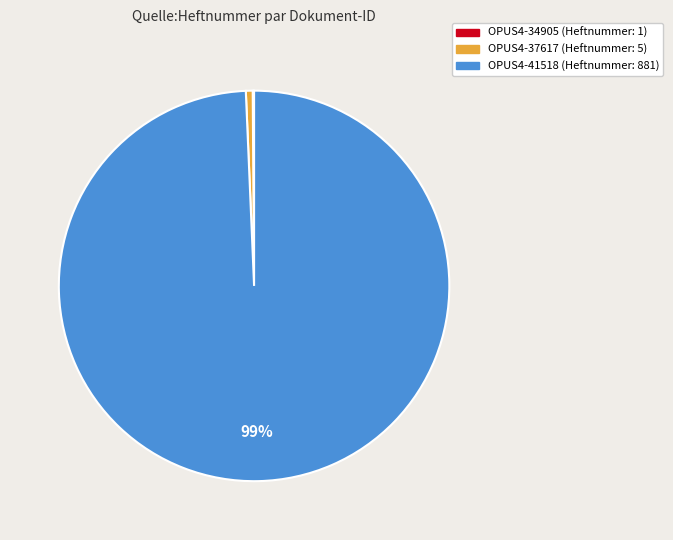

To the nearest percent, what percentage of the pie is OPUS4-37617?

1%